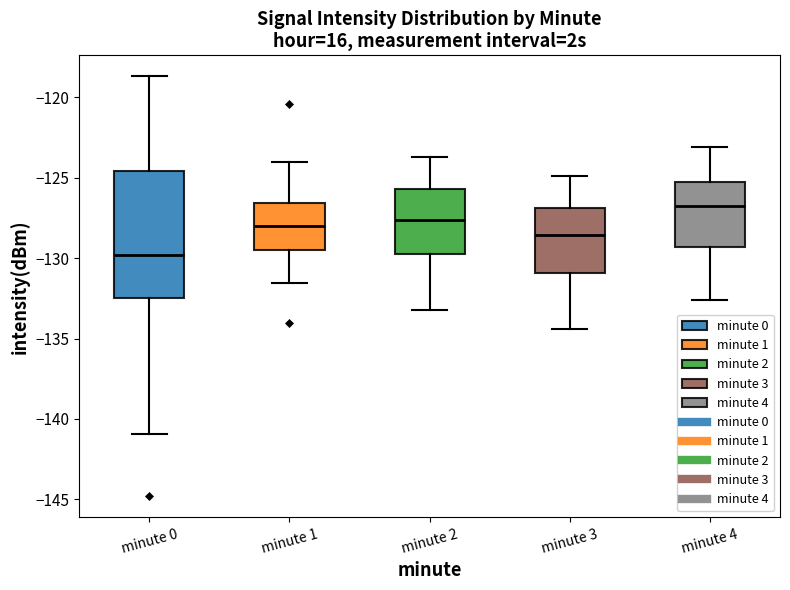

Where is the lower edge of the box for minute 3 on the y-axis? The values are not printed on the chart, so give them approximately, as read against the axis.

-131.0